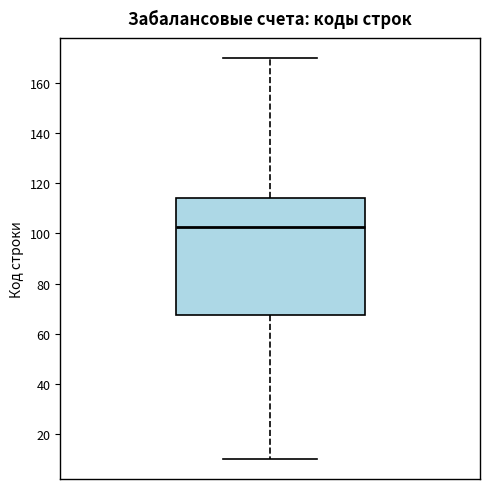

Transcribe this box plot: give where the median line is, the range the box spans, and where the two whiskers end, as read against the y-axis. The values are not printed on the chart, so give them approximately, as read against the axis.

median 102, box 68 to 114, whiskers 10 to 170